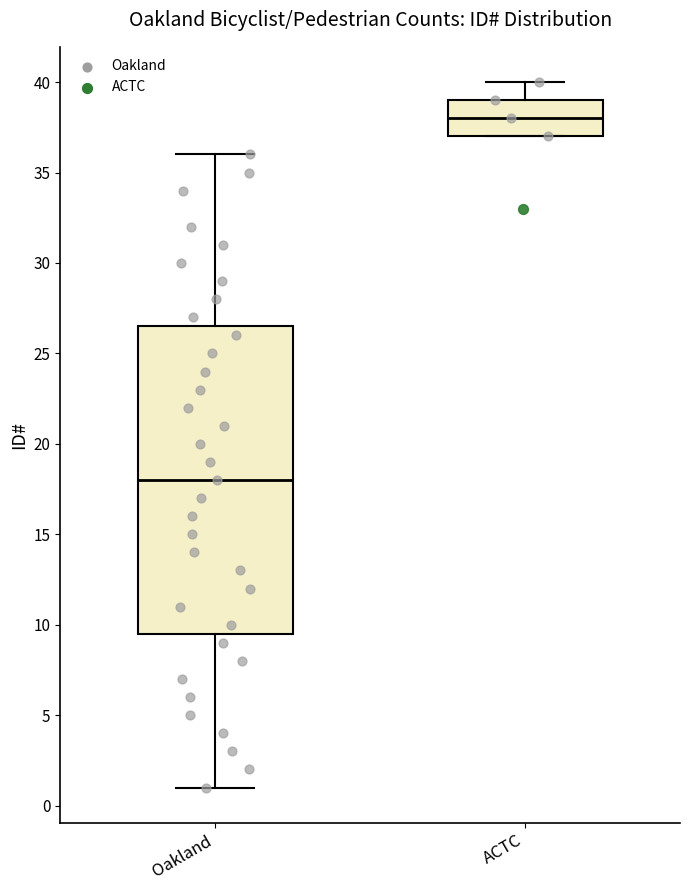

Reading left to right, read every box against the y-axis: the position of its median line, the range the box covers, and the ends of its whiskers. The values are not printed on the chart, so give them approximately, as read against the axis.

Oakland: median 18.0, box 9.5 to 26.5, whiskers 1.0 to 36.0
ACTC: median 38.0, box 37.0 to 39.0, whiskers 37.0 to 40.0